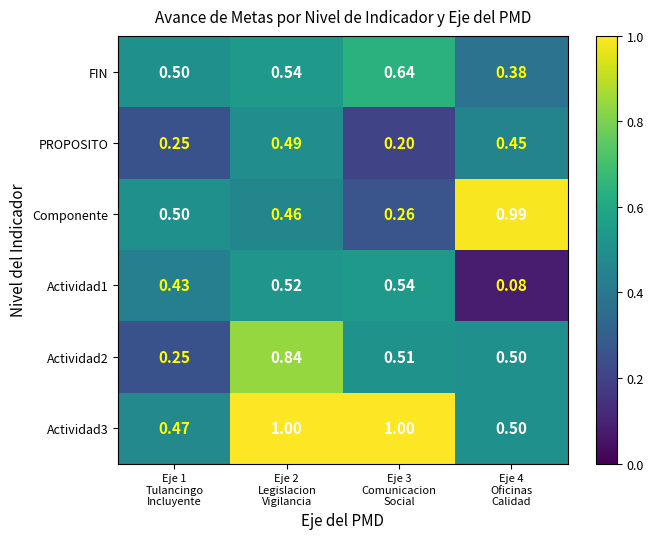

Which series has the widest spread of values?

Componente